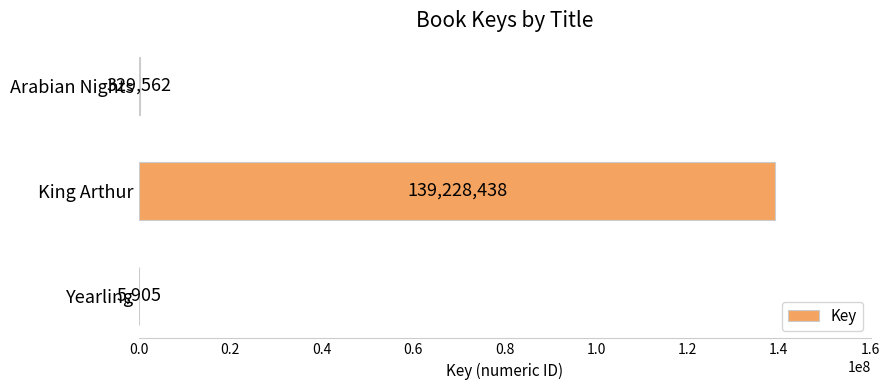

What is the sum of all values?

139563905